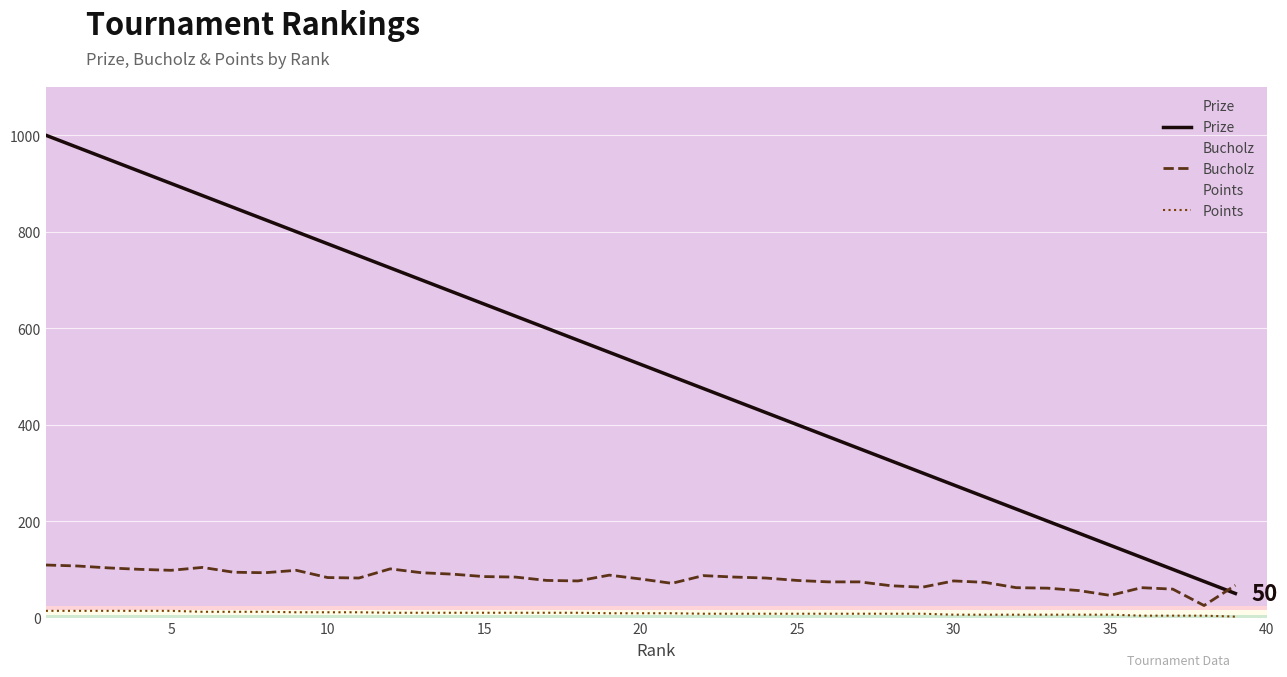

True or false: Points has a value of 6 at 30.

True